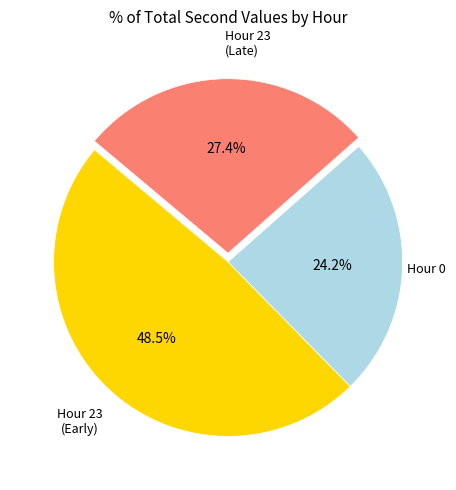

How many segments does this pie chart have?

3